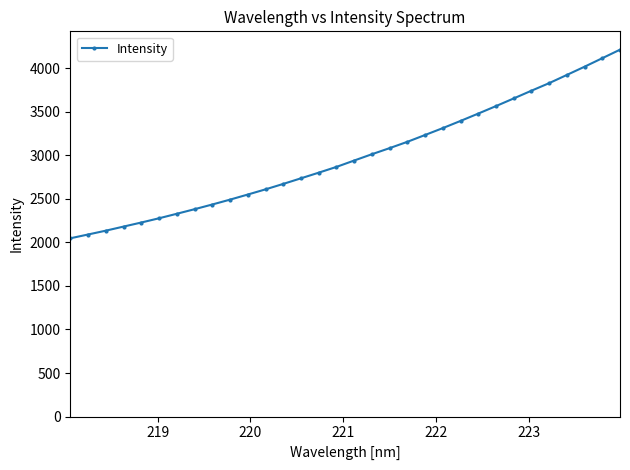

What is the greatest value displayed?

4211.9